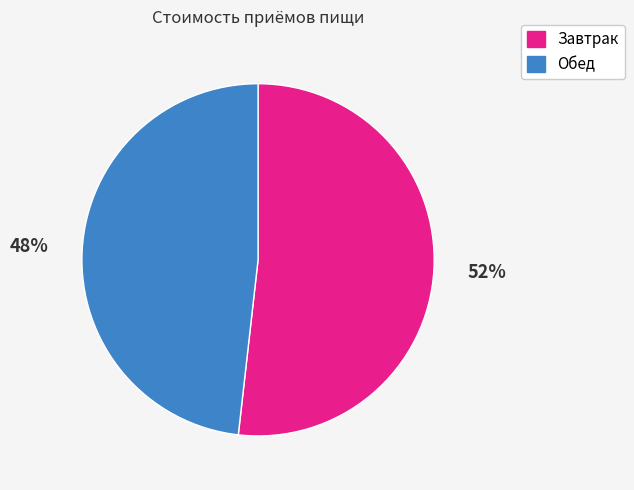

Rank the categories by value from lowest to highest.

Обед, Завтрак